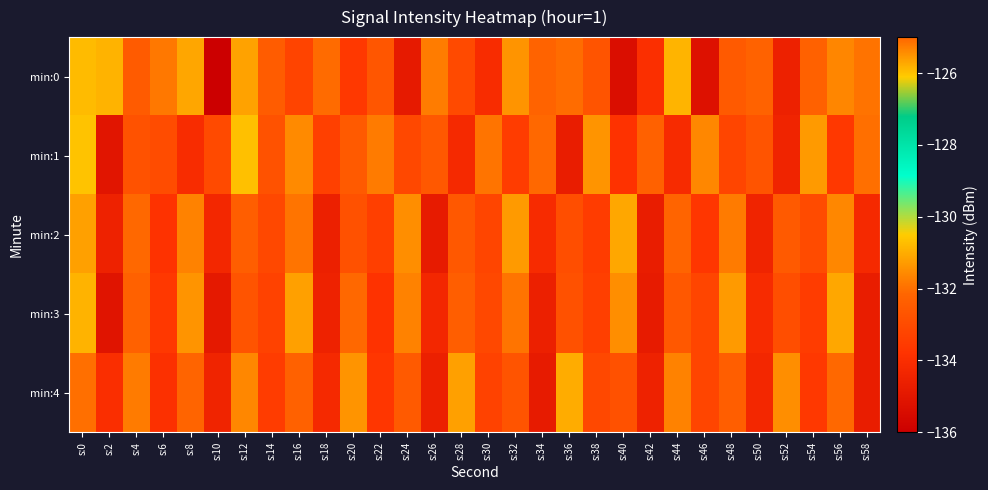

How many series are shown in this chart?

5